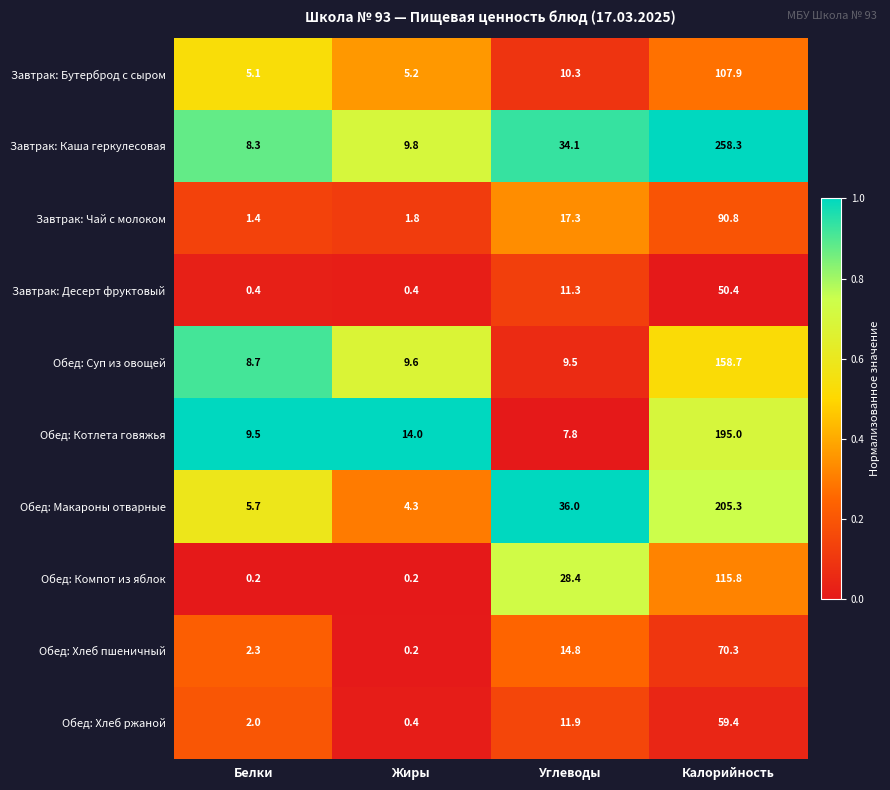

Rank the series by their maximum value, from highest to lowest.

Завтрак: Каша геркулесовая, Обед: Макароны отварные, Обед: Котлета говяжья, Обед: Суп из овощей, Обед: Компот из яблок, Завтрак: Бутерброд с сыром, Завтрак: Чай с молоком, Обед: Хлеб пшеничный, Обед: Хлеб ржаной, Завтрак: Десерт фруктовый